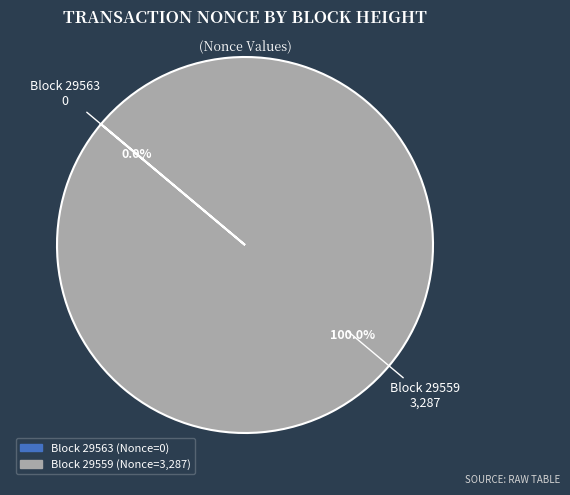

How many slices are in this pie chart?

2